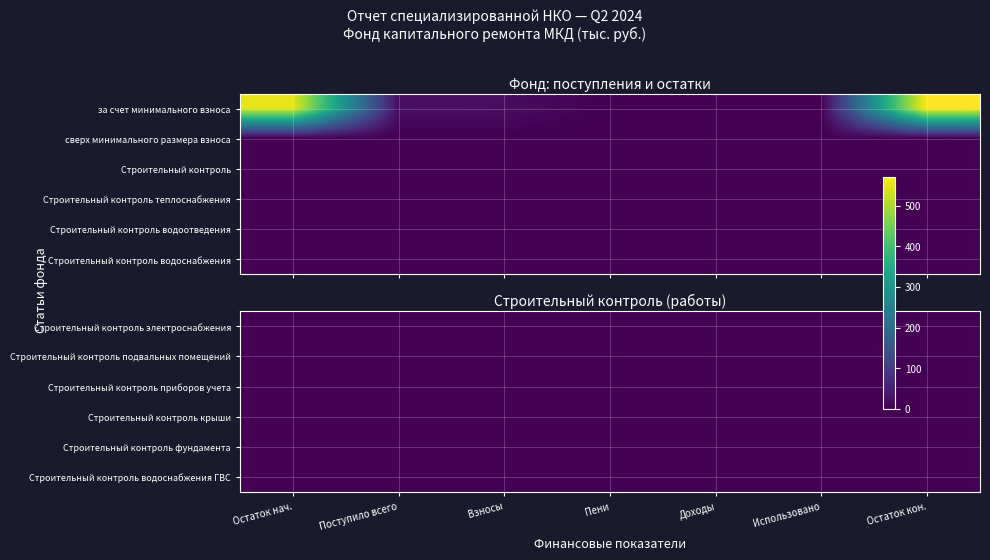

True or false: Строительный контроль электроснабжения has a value of 0.0 at 5.

True